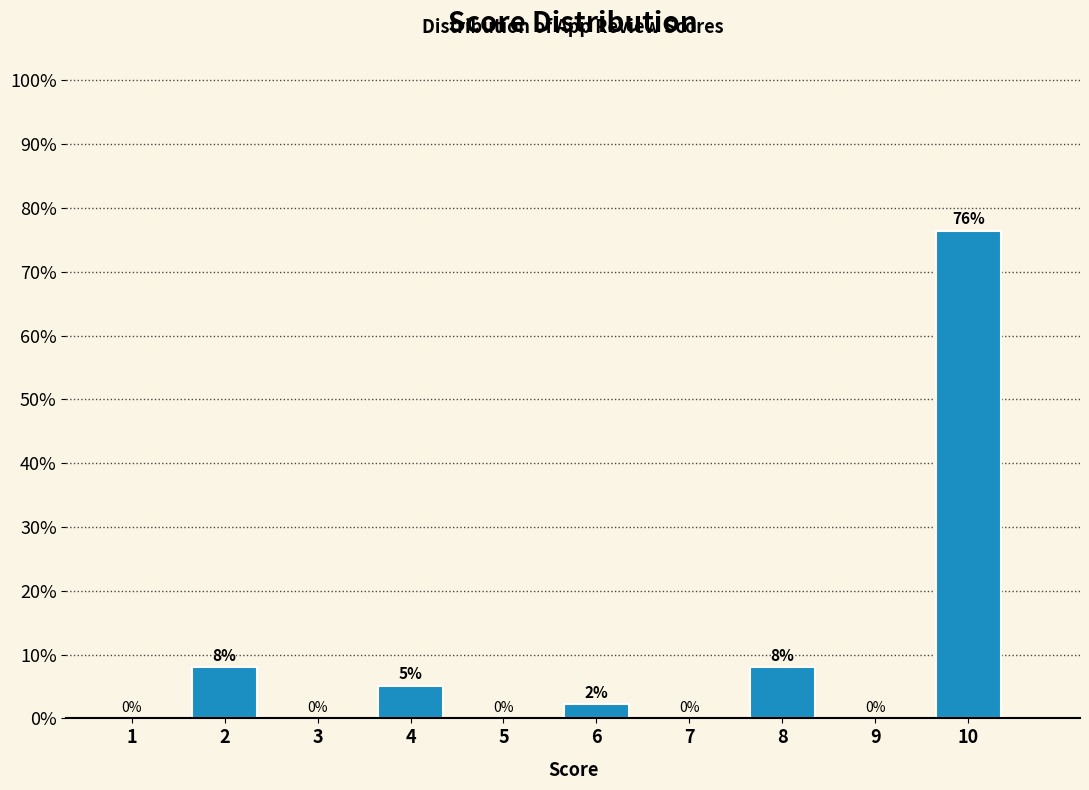

The chart shows a value of -33.1 at 5. True or false?

False